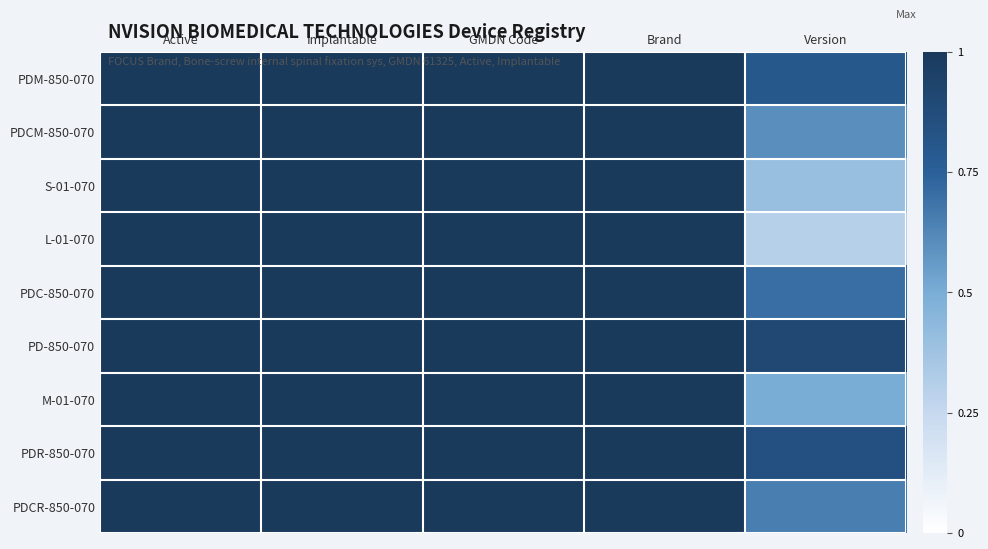

Which label corresponds to the largest value in the chart?

Active